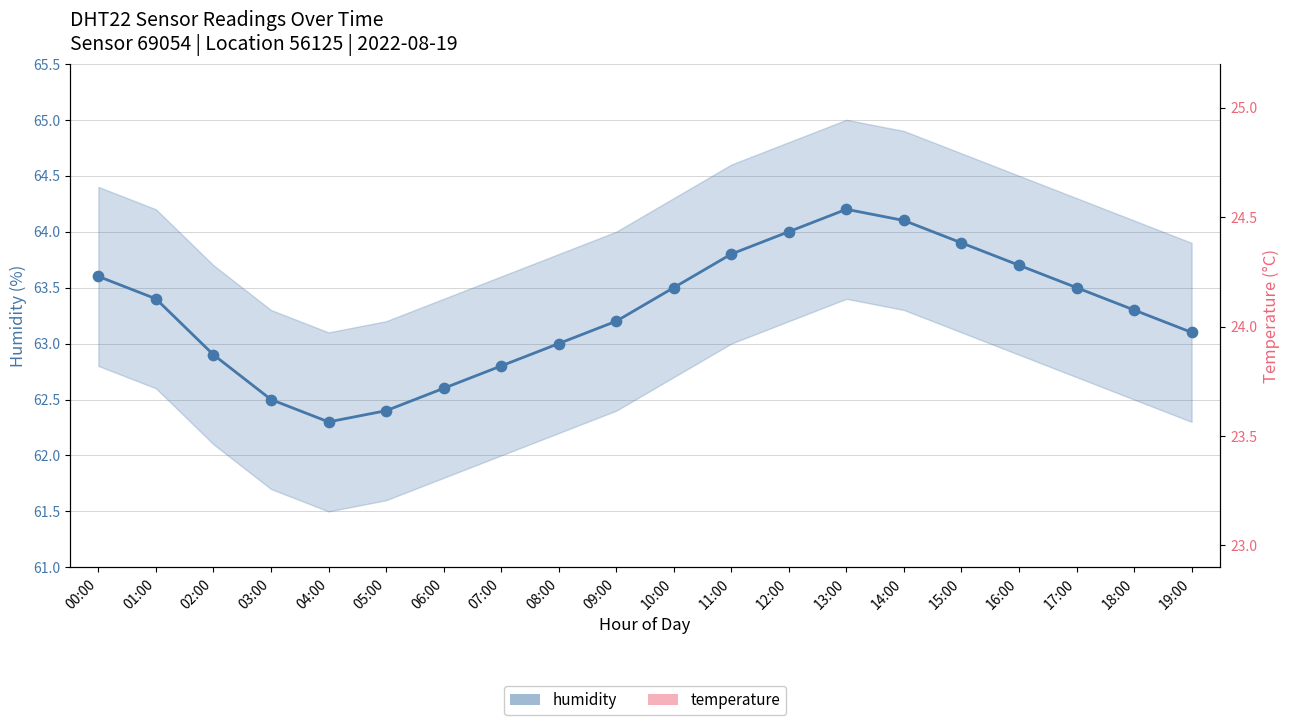

At which category is the sum across all series the highest?

13:00